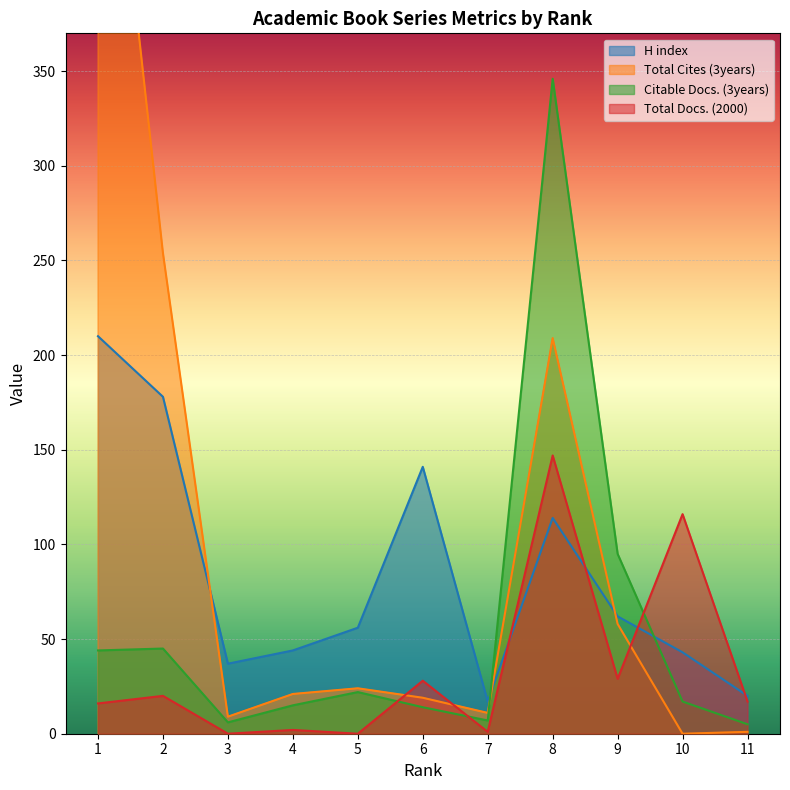

At which category is the sum across all series the highest?

1